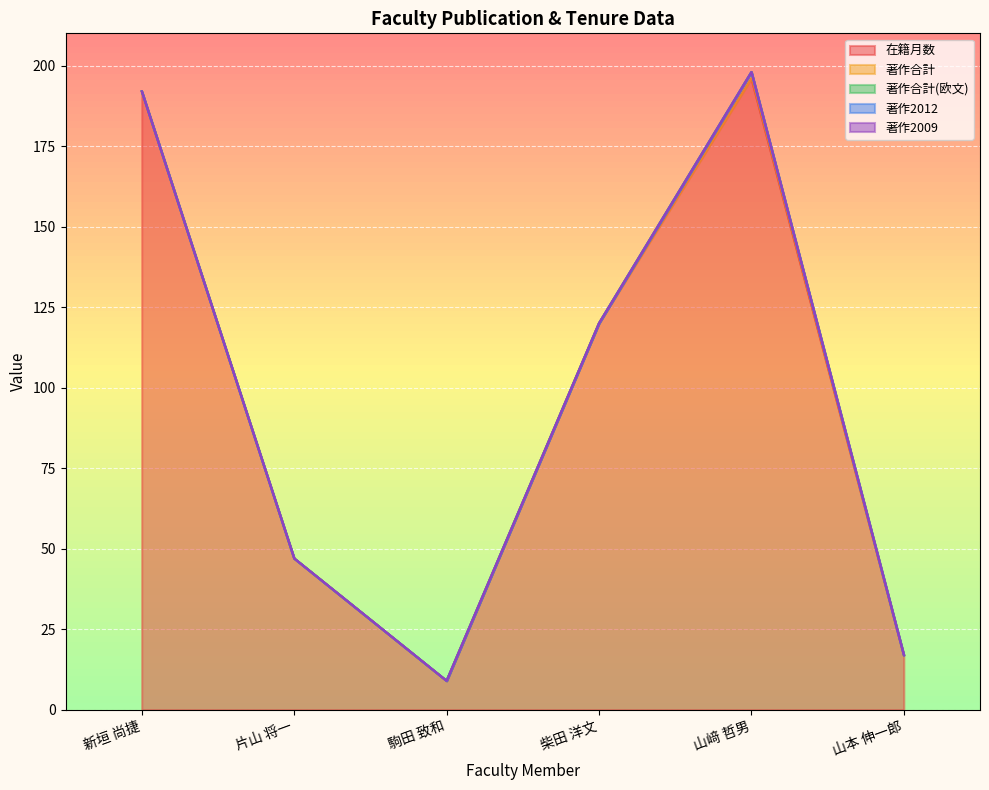

Rank the series at 山本 伸一郎 from highest to lowest value.

在籍月数, 著作合計, 著作合計(欧文), 著作2012, 著作2009